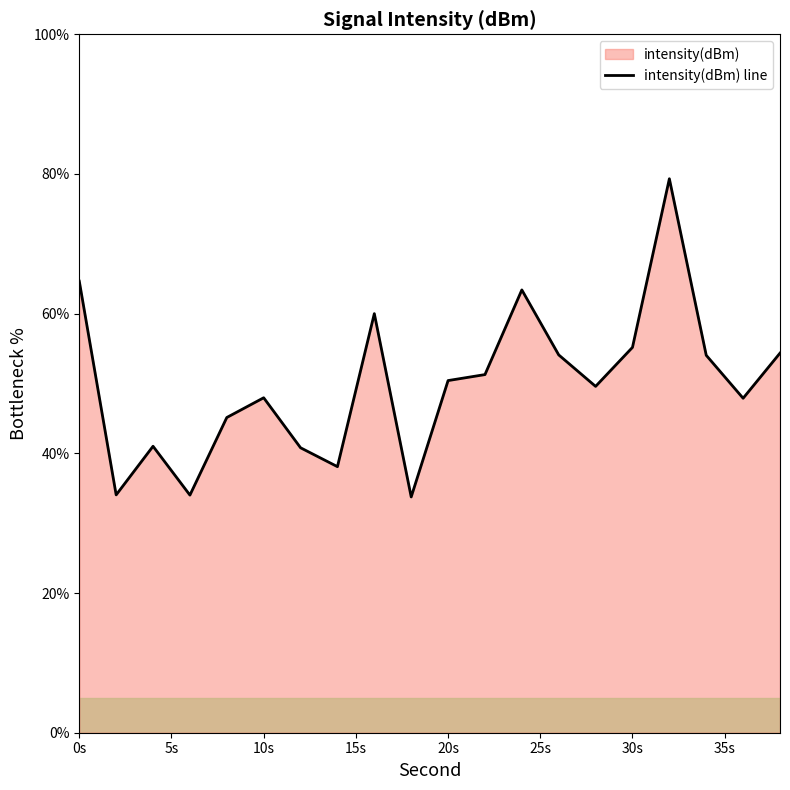

What is the value of the 4th point from the left?

34.0